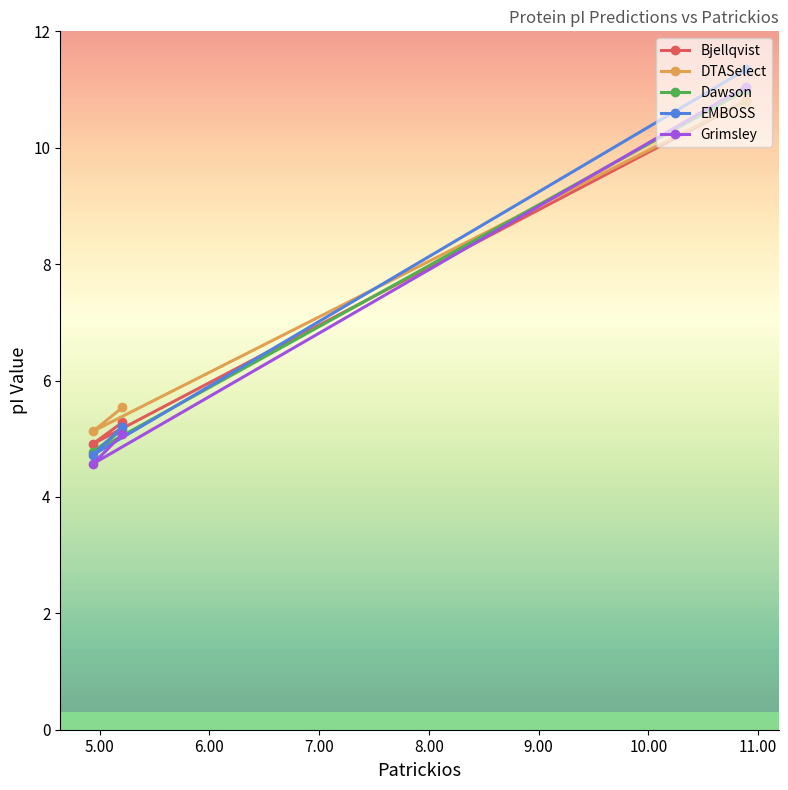

What is the sum of the DTASelect values at 5.207 and 10.891?

16.3